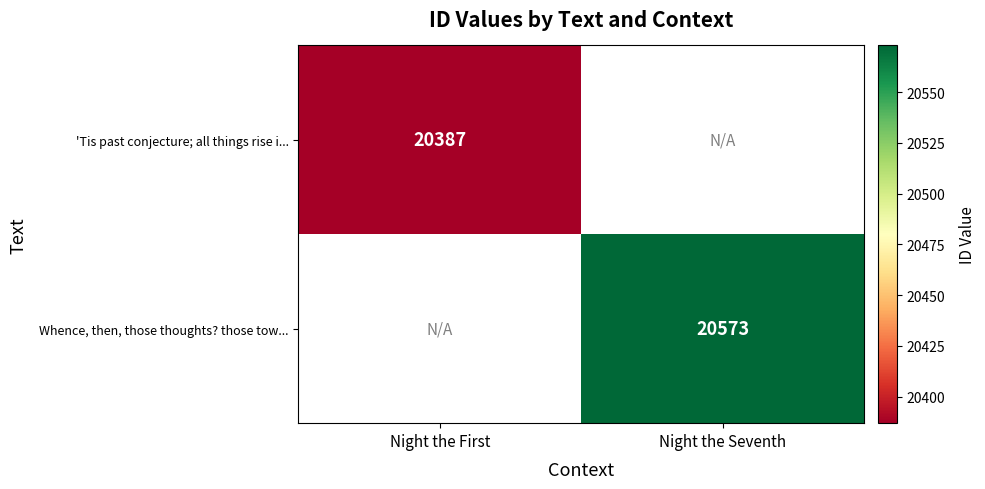

Is the value of 'Tis past conjecture; all things rise i... at Night the First greater than the value of Whence, then, those thoughts? those tow... at Night the Seventh?

No